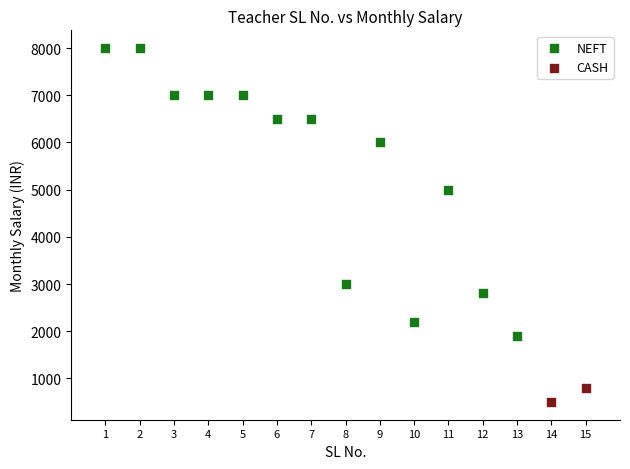

What are all the series names shown in the legend?

NEFT, CASH